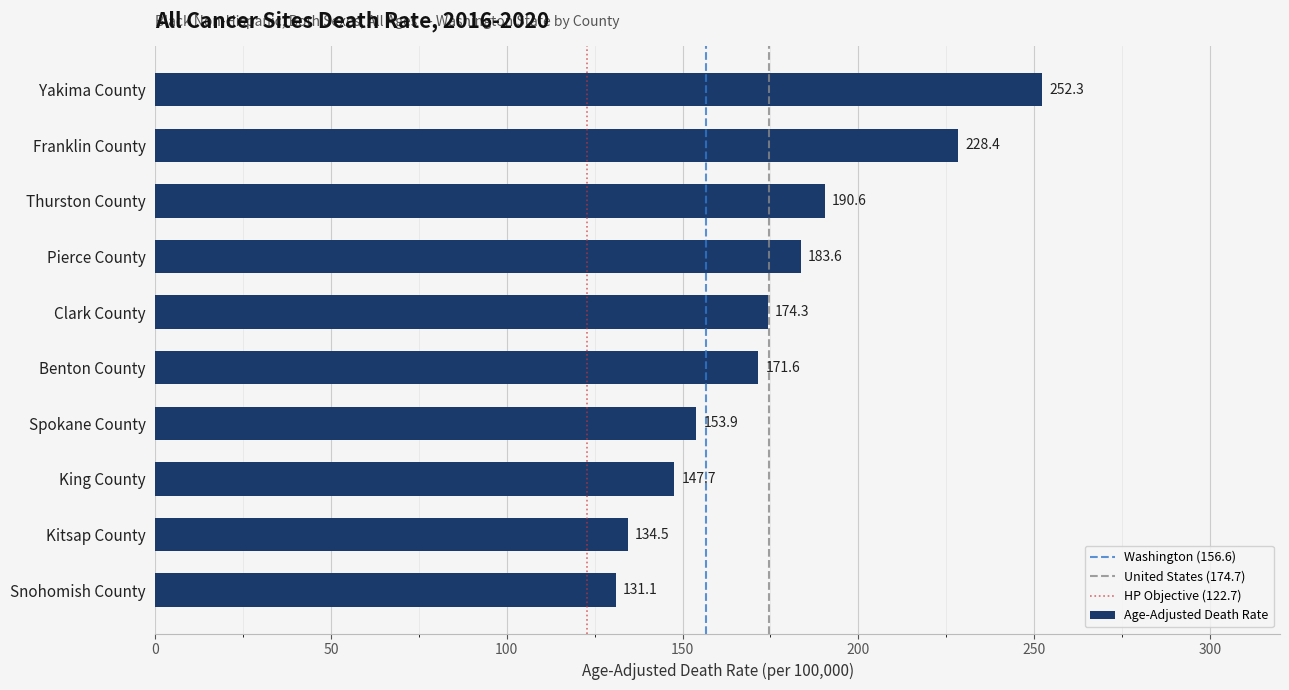

Approximately how many times larger is the value at Thurston County compared to Pierce County?

1.0